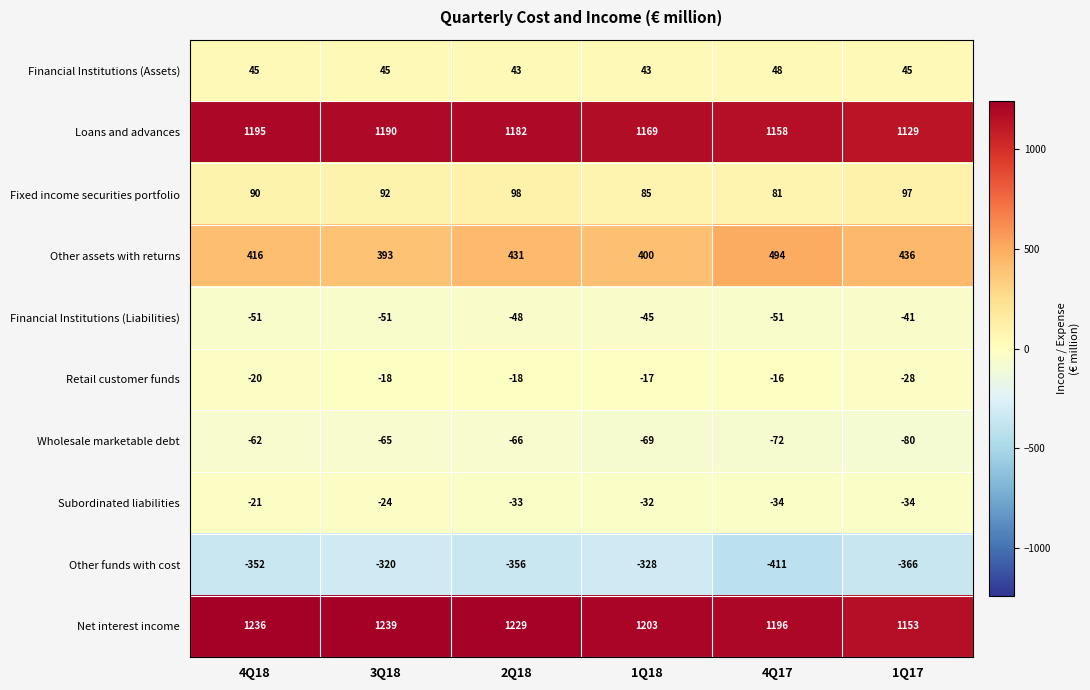

Which series has the largest total across all categories?

Net interest income